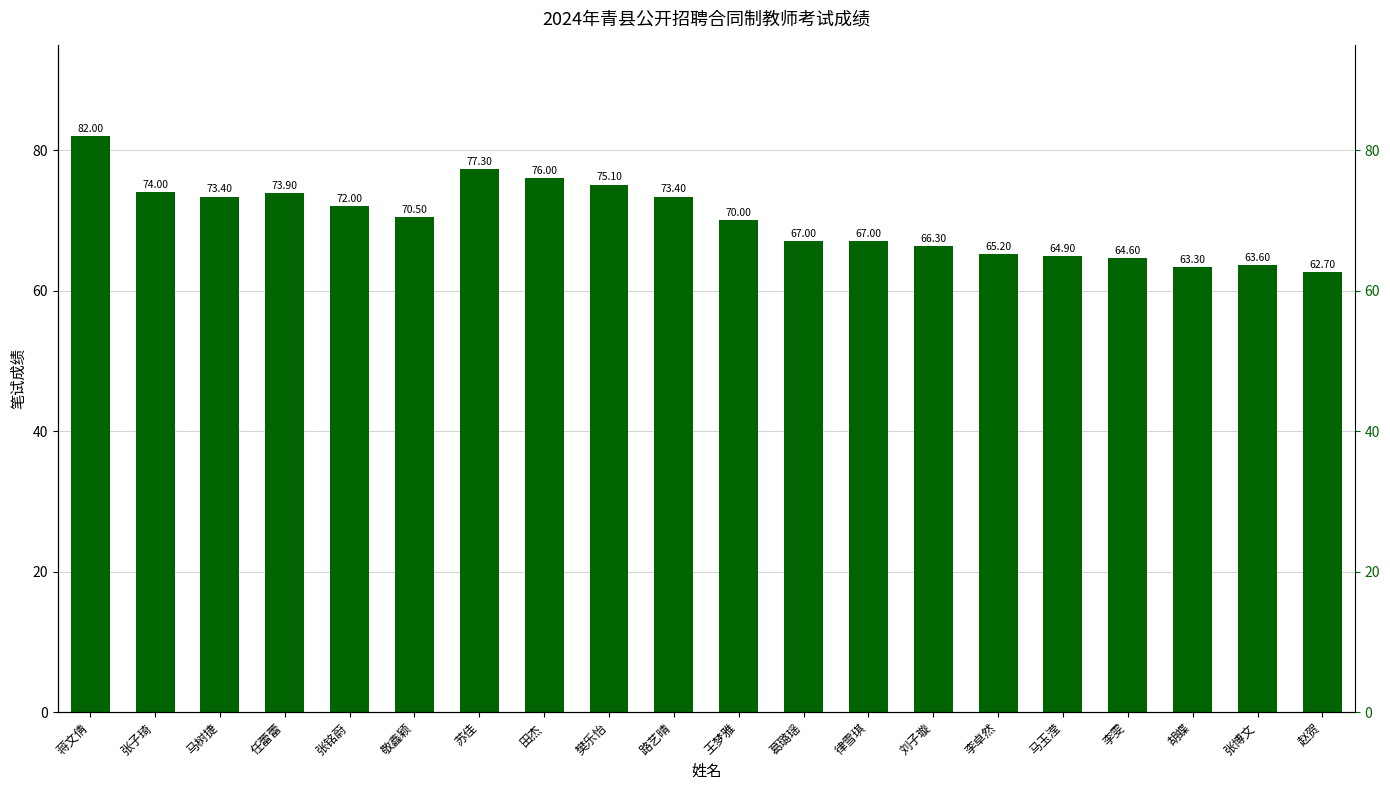

The chart shows a value of 31.4 at 苏佳. True or false?

False